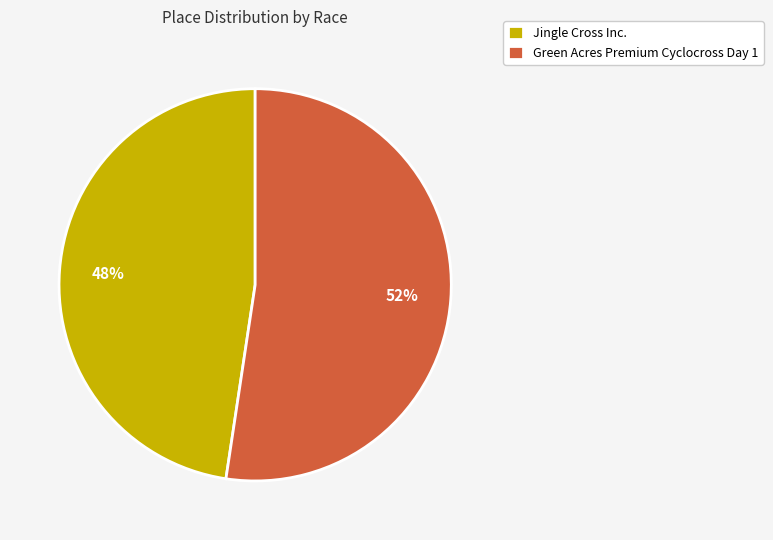

Is there a majority slice in this chart?

Yes